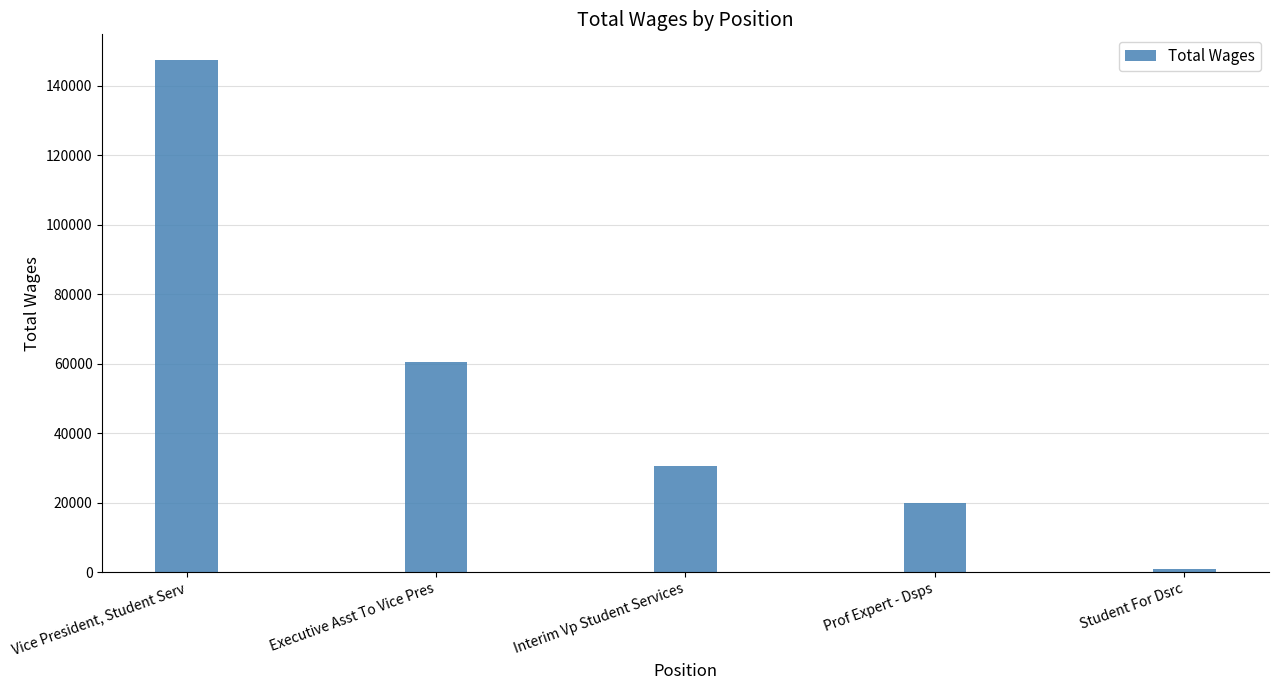

List the labels in order of value, smallest first.

Student For Dsrc, Prof Expert - Dsps, Interim Vp Student Services, Executive Asst To Vice Pres, Vice President, Student Serv